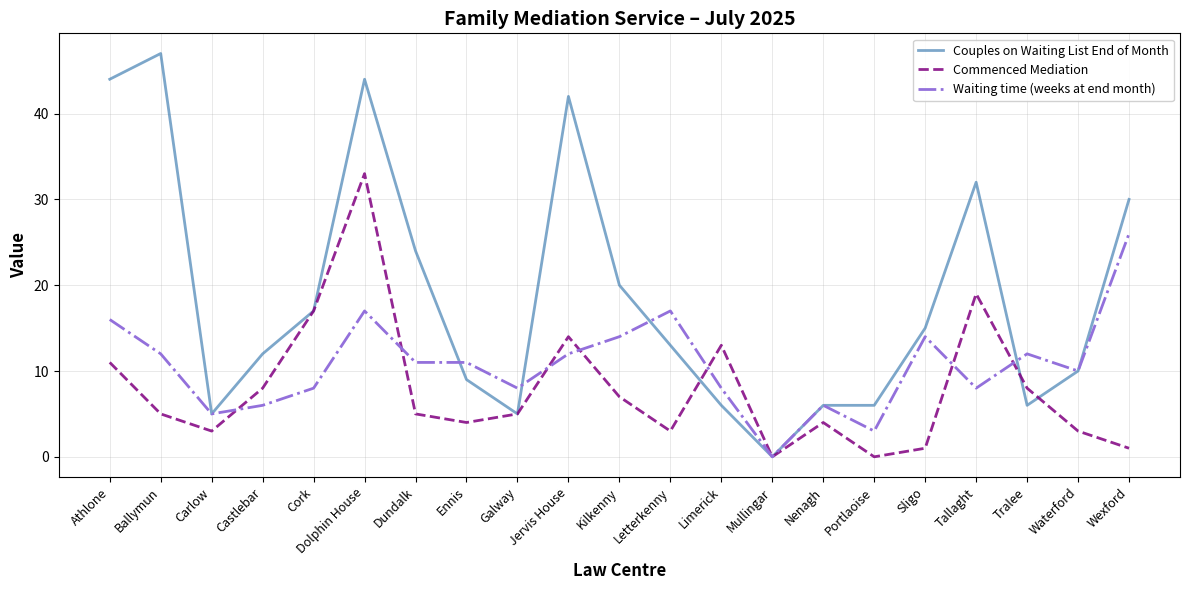

At which label is Couples on Waiting List End of Month closest to 23?

Dundalk